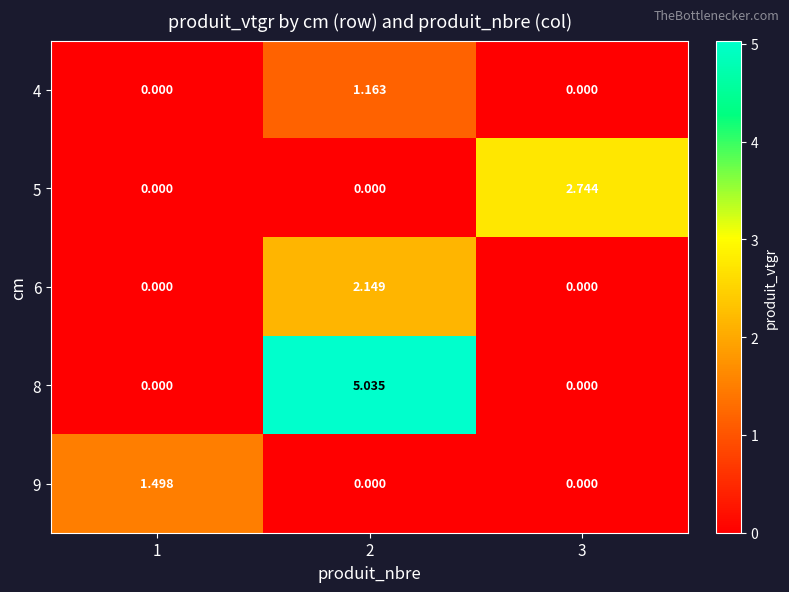

Is the value of 8 at 2 greater than the value of 4 at 1?

Yes